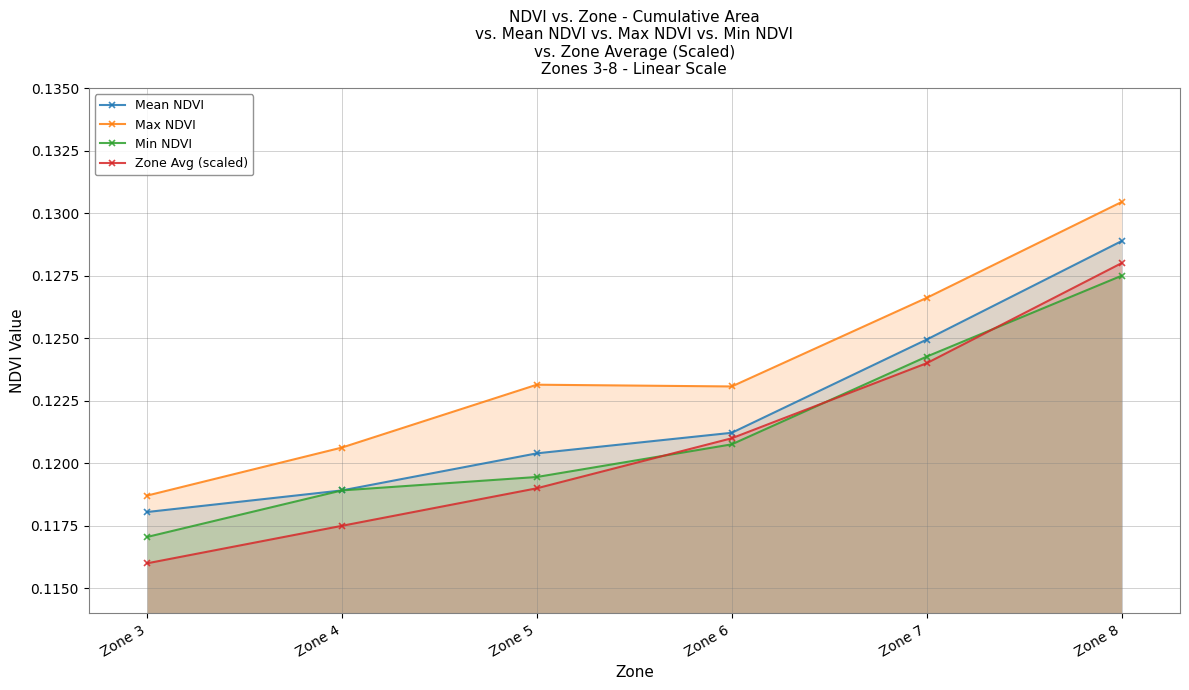

Which category has the lowest value in the Mean NDVI series?

Zone 3